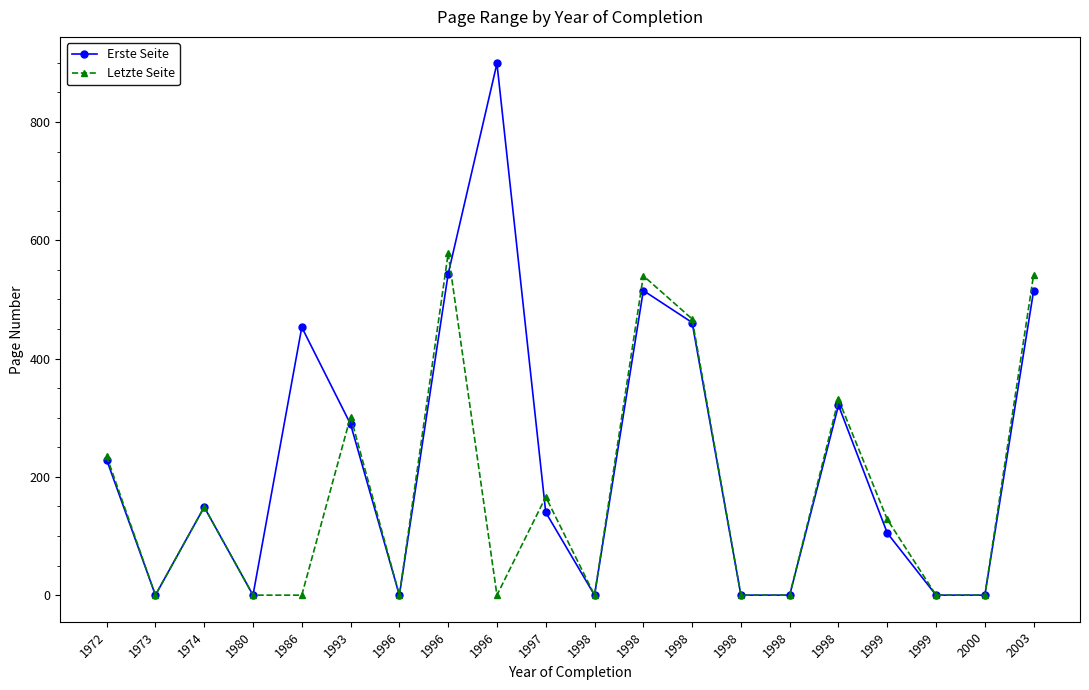

Which category has the highest value across all series?

1996